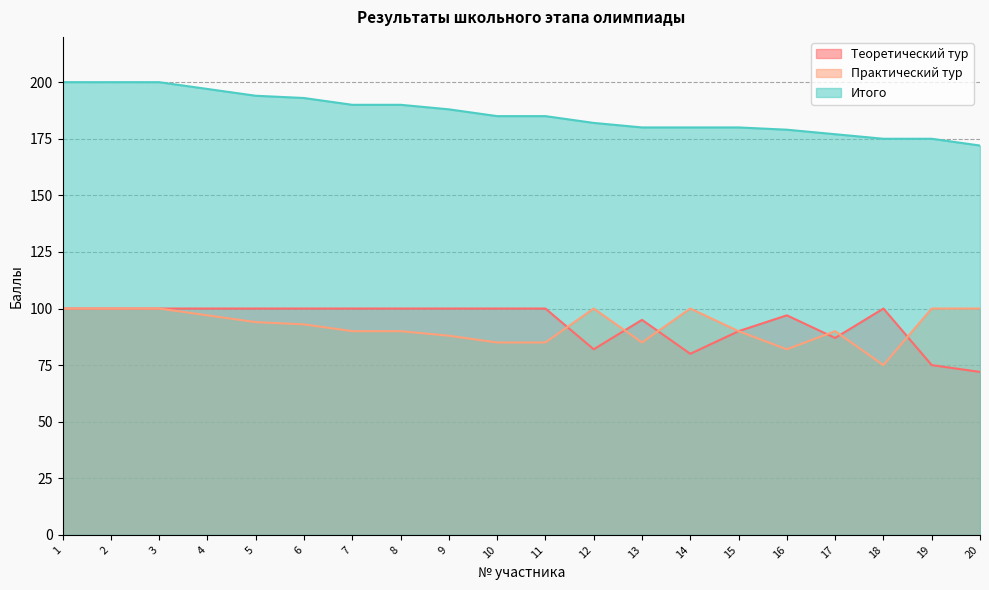

What is the total value across all series at 14?

360